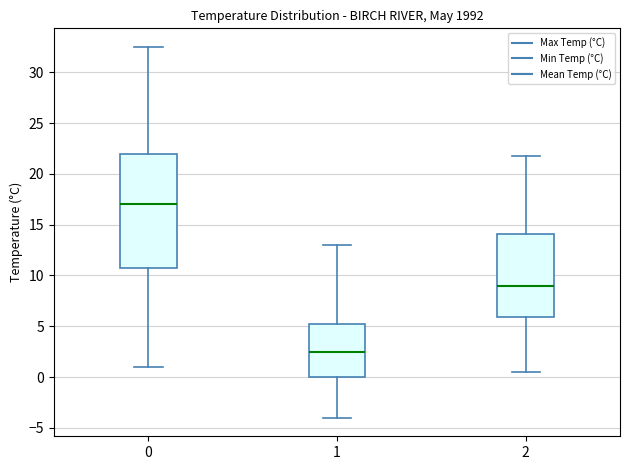

Which box is the tallest, from its lower edge to its upper edge?

0